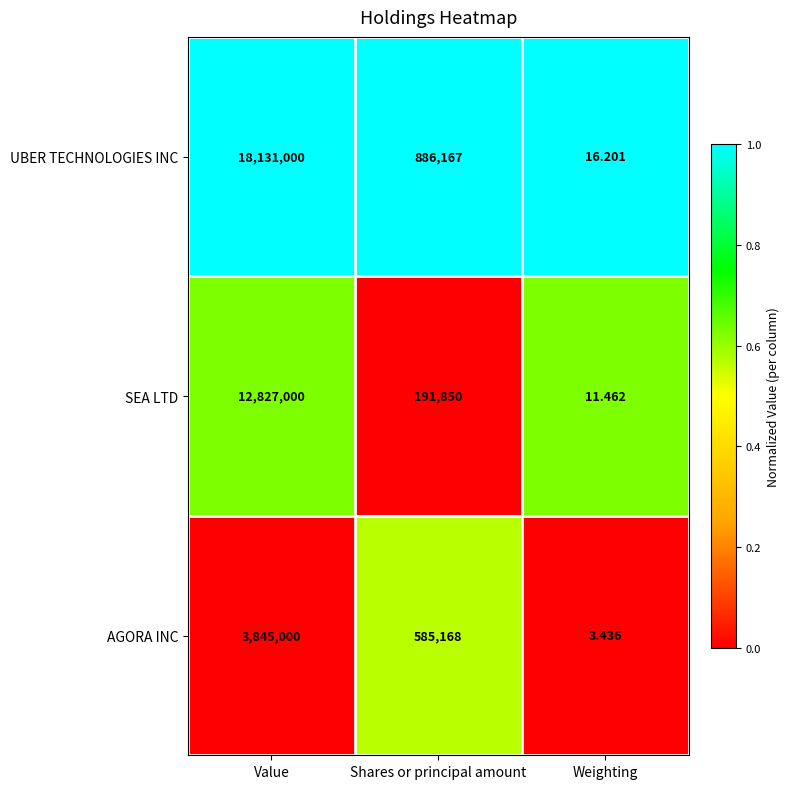

At which label does UBER TECHNOLOGIES INC reach its peak?

Value